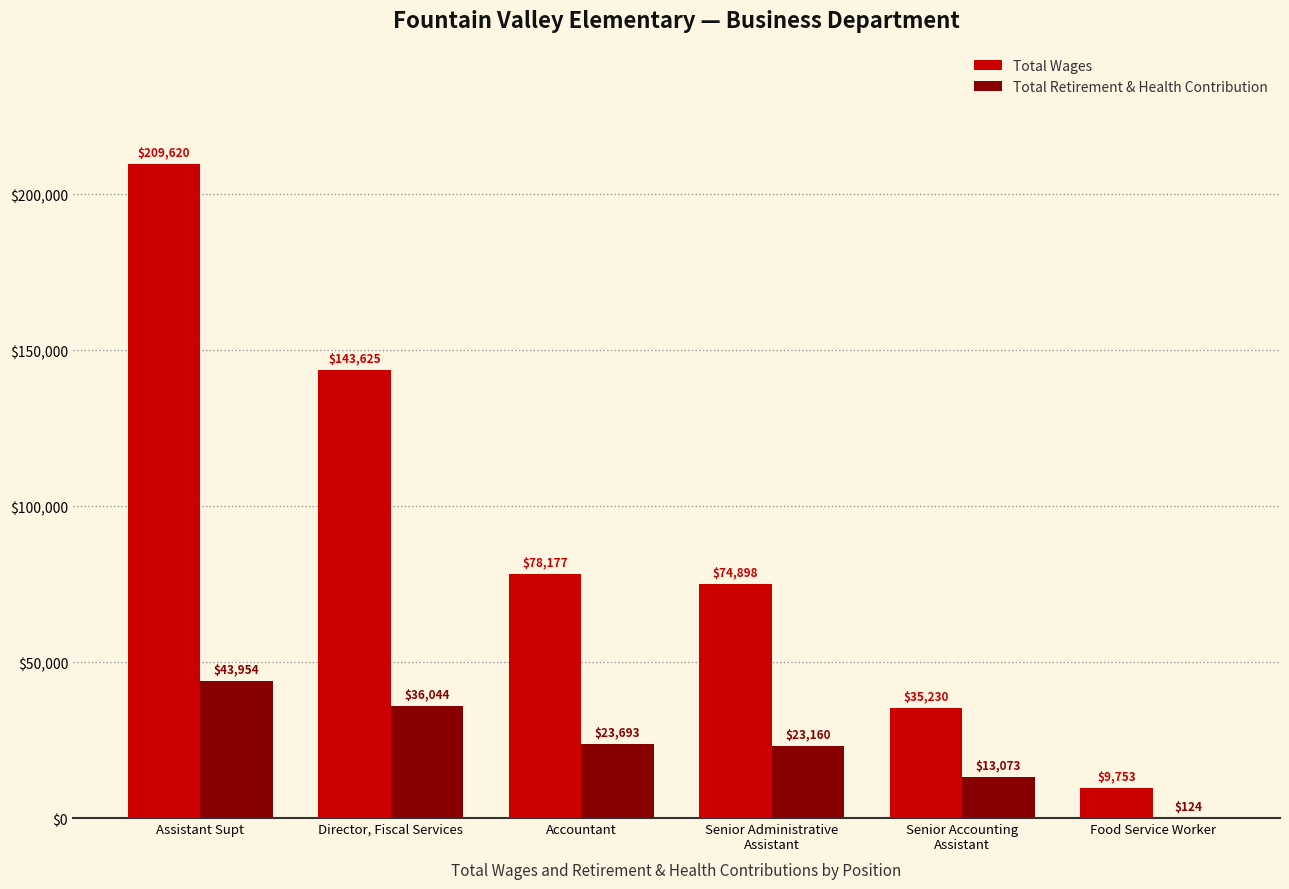

At which category is the sum across all series the highest?

Assistant Supt